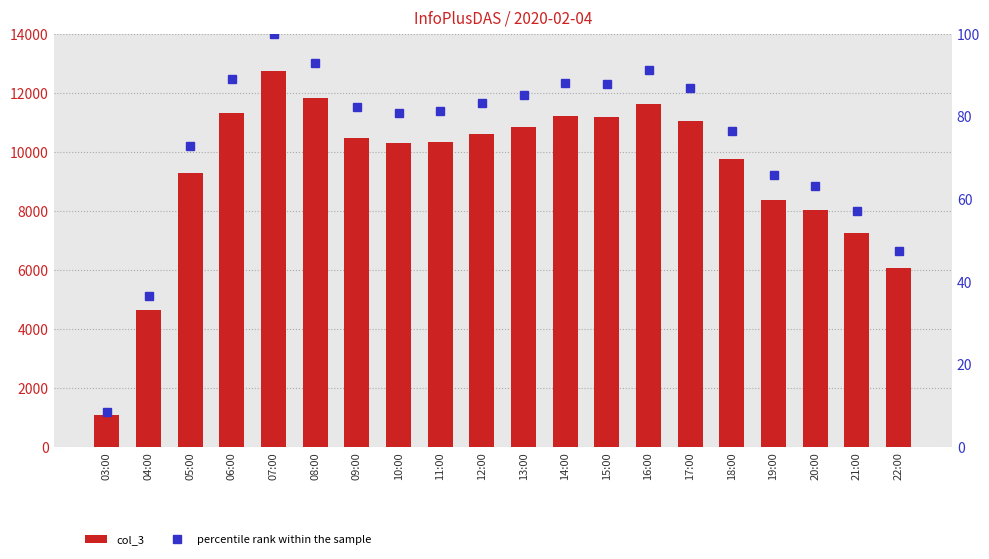

Where is percentile rank within the sample nearest to the value 54?

21:00